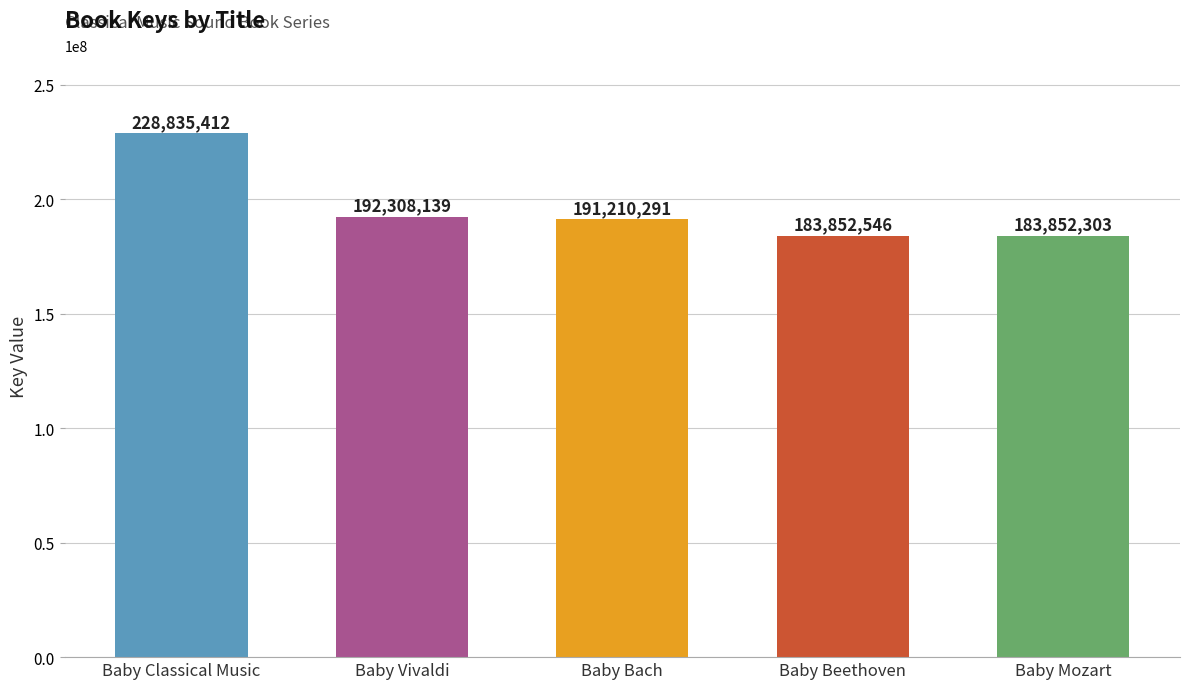

Is it true that the value at Baby Classical Music is 346192786?

False